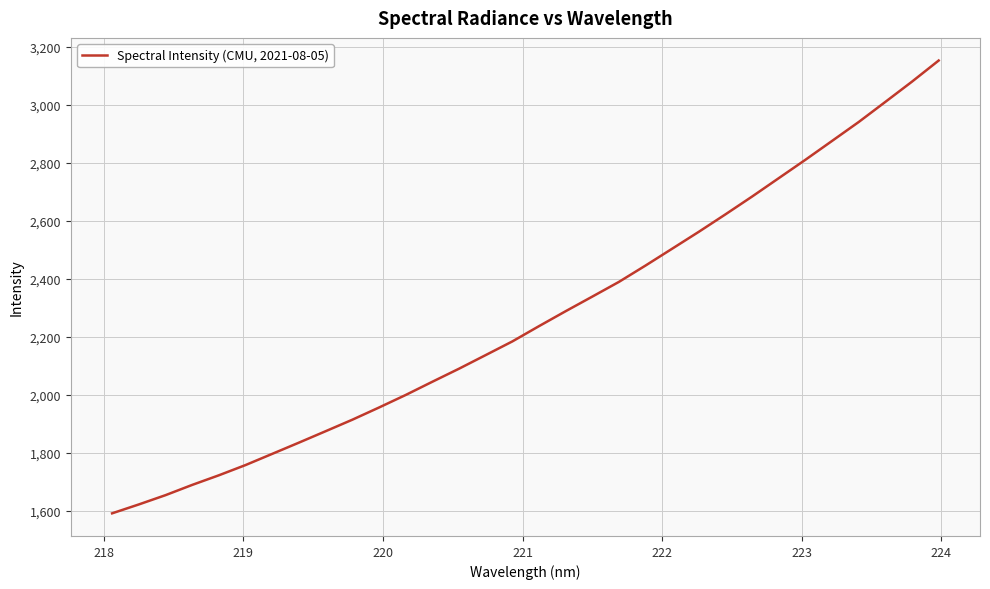

What is the smallest value displayed?

1590.2